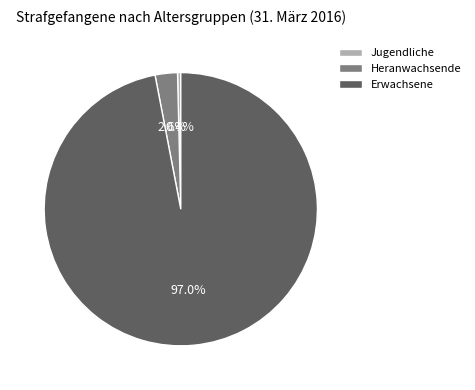

What percentage do Jugendliche and Erwachsene together represent?

97.4%